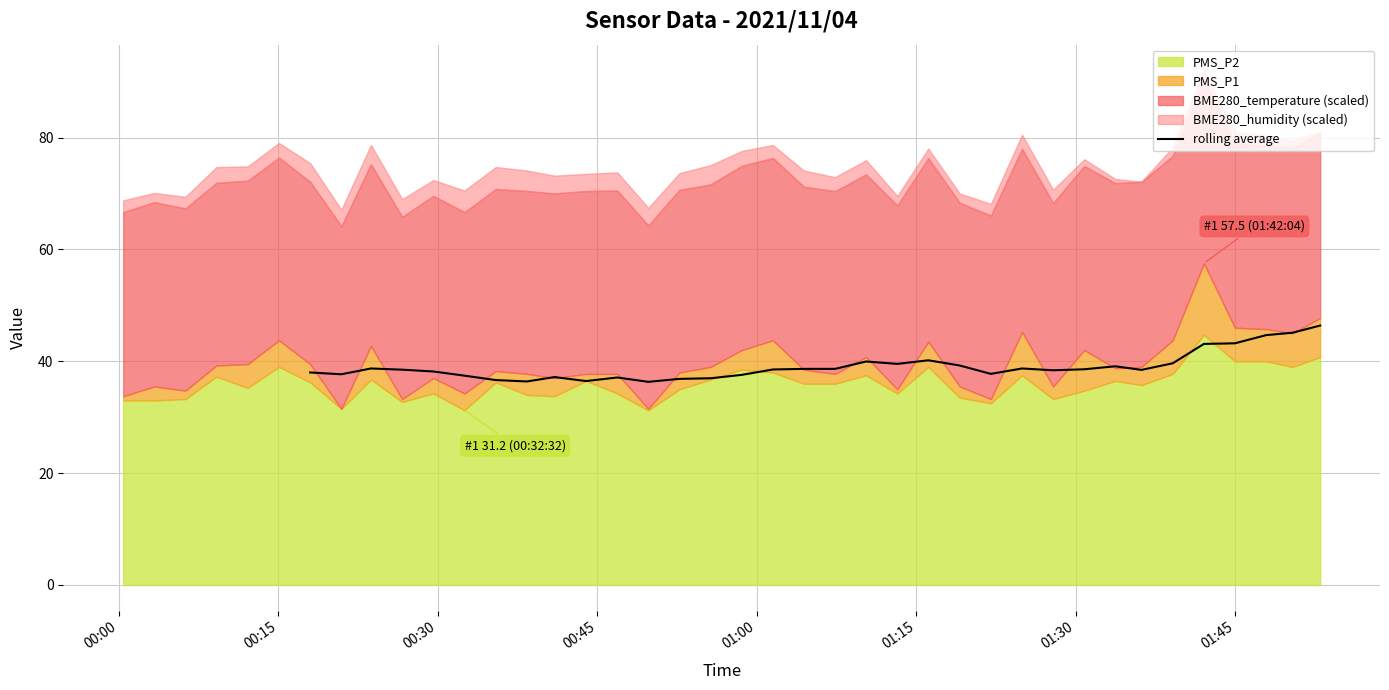

What is the lowest value of the rolling average series?

36.3